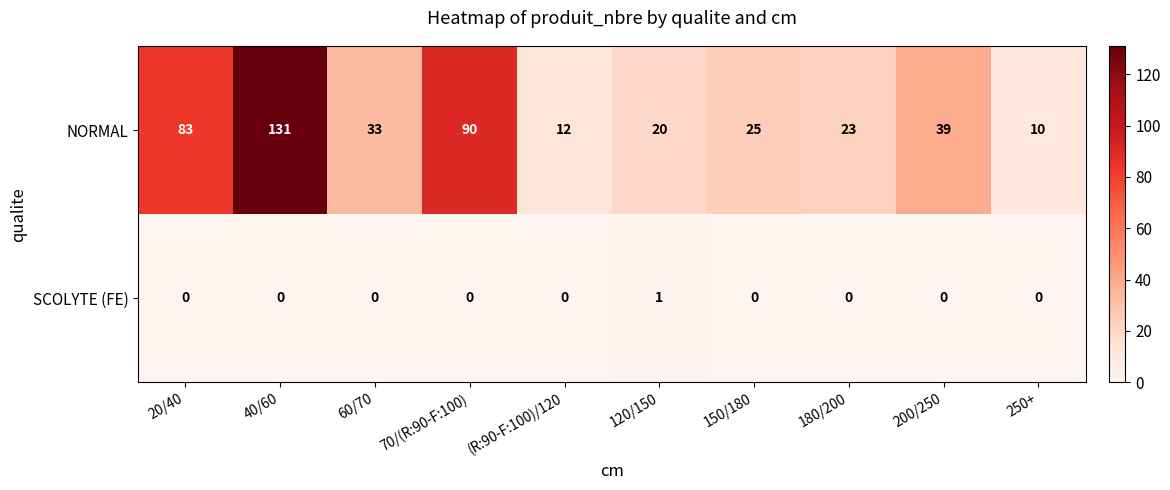

What is the total value across all series at 40/60?

131